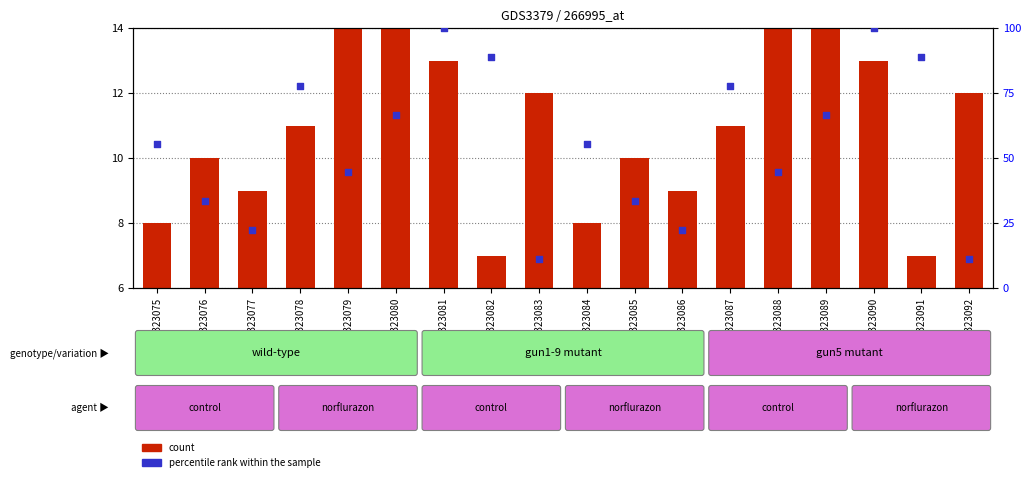

At how many categories does at least one series exceed 93?

2